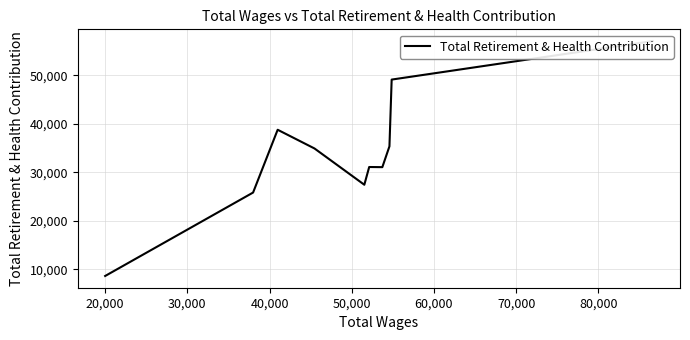

Is it true that the value at 60,000 is 15163?

False